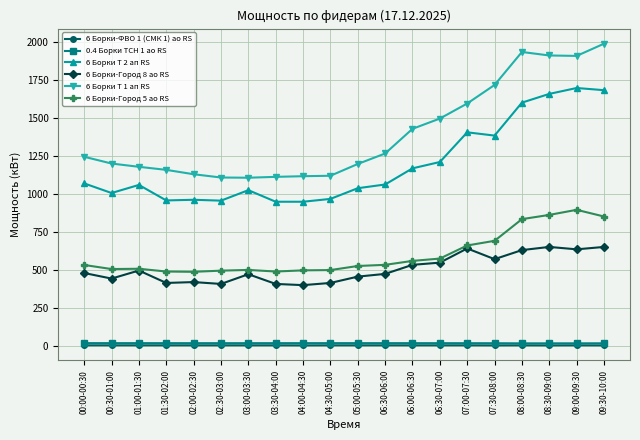

What is the total value across all series at 06:00-06:30?

3708.7